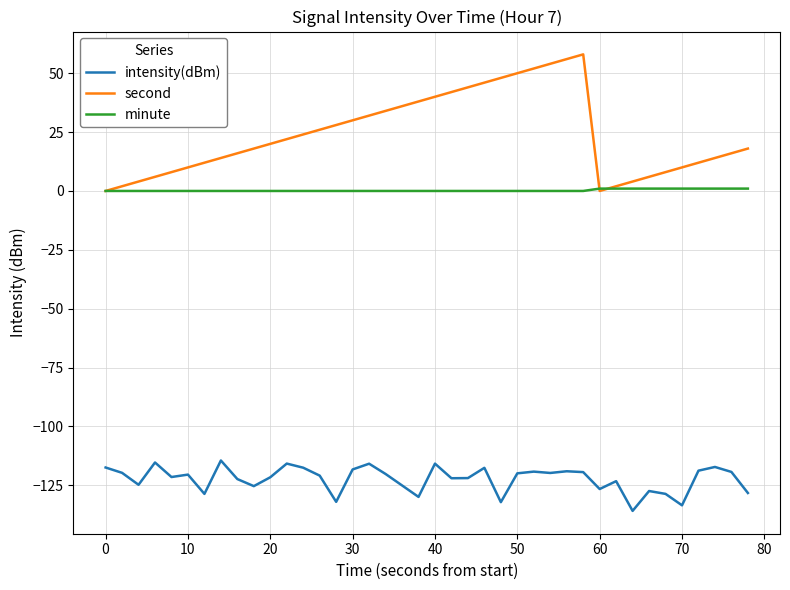

What is the difference between the maximum and minimum values in the intensity(dBm) series?

21.4